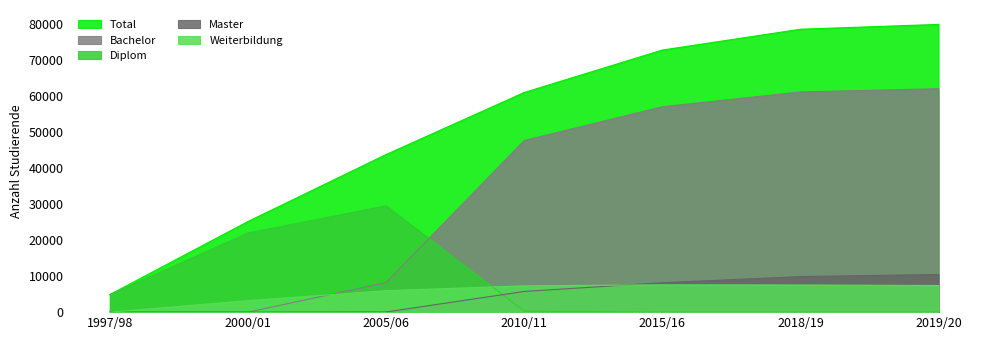

Reading right to left, extract all data points from this chart.

Bachelor: 61981	61081	56966	47613	8211	0	0
Master: 10448	9865	8167	5738	48	0	0
Diplom: 0	0	0	287	29506	21944	4876
Weiterbildung: 7392	7531	7571	7292	5956	3193	0
Total: 79821	78477	72704	60930	43721	25137	4876